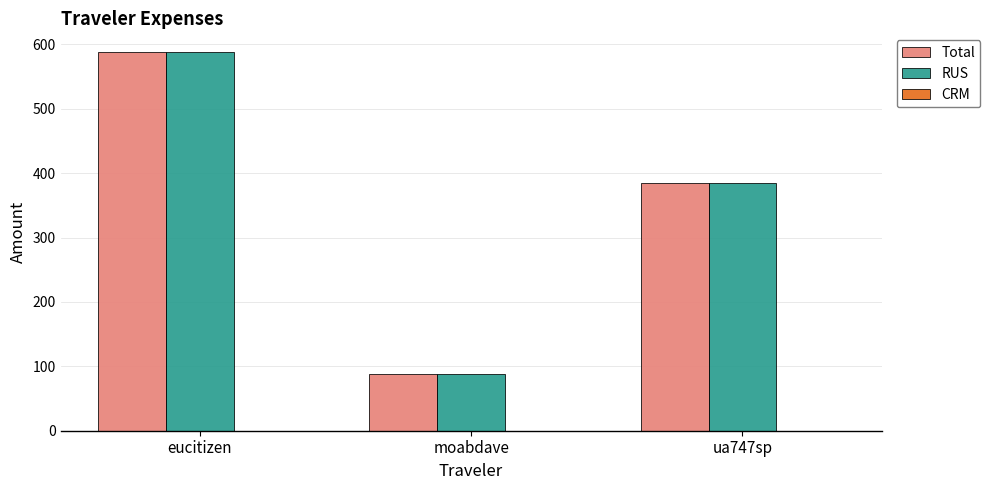

Is it true that Total equals 384.5 at ua747sp?

True